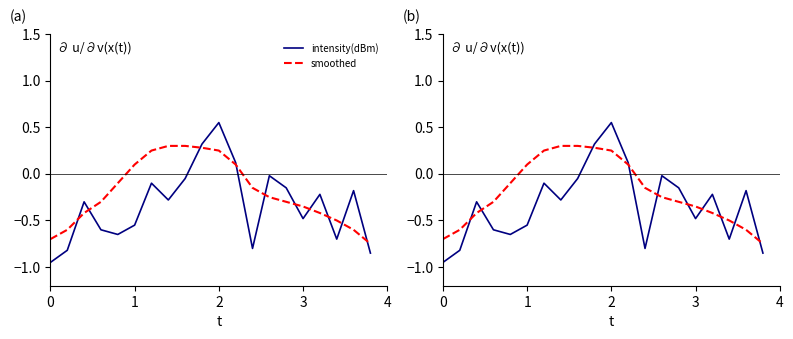

What is the difference between the second highest and second lowest values in the smoothed series?

1.0